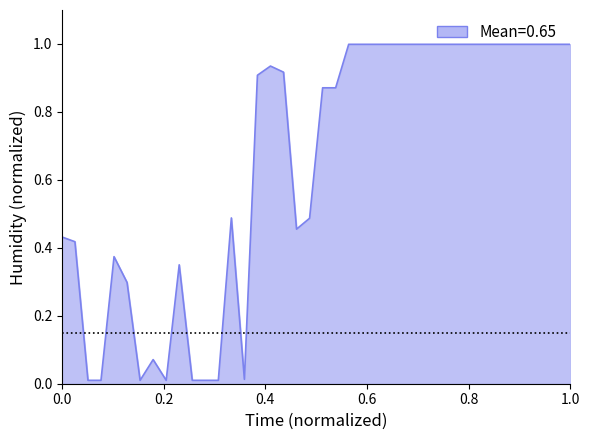

What is the maximum value shown in the chart?

1.0